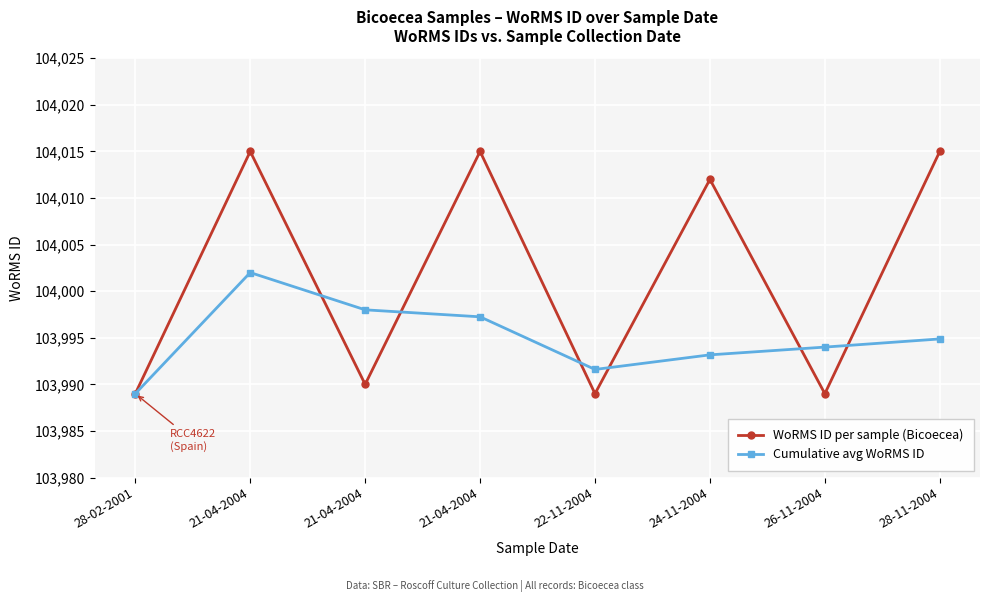

Is it true that Cumulative avg WoRMS ID equals 103991.6 at 22-11-2004?

True